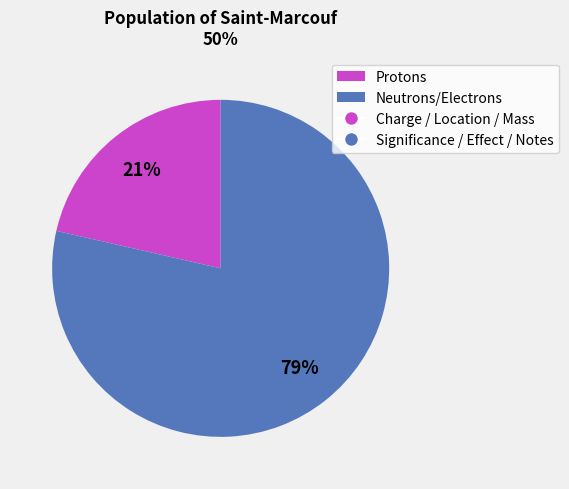

How many slices are in this pie chart?

2